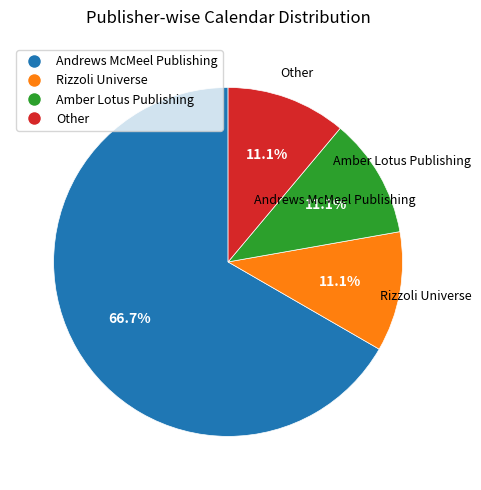

Which slice is the largest?

Andrews McMeel Publishing